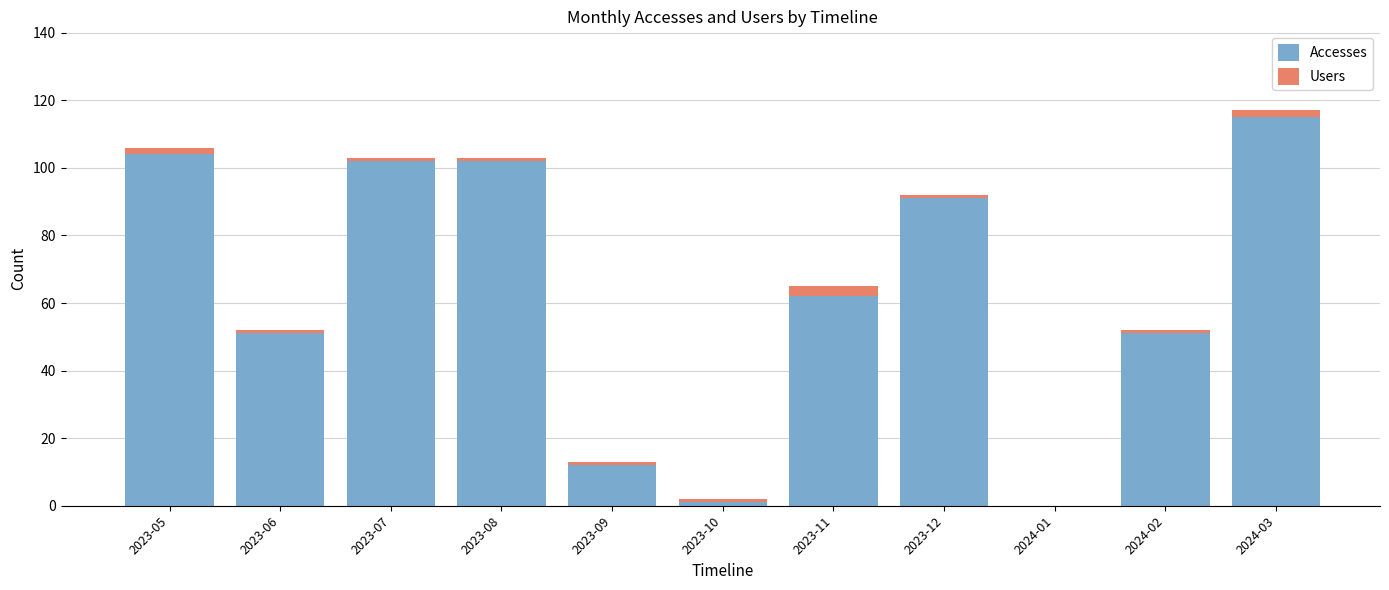

At which category is the sum across all series the highest?

2024-03